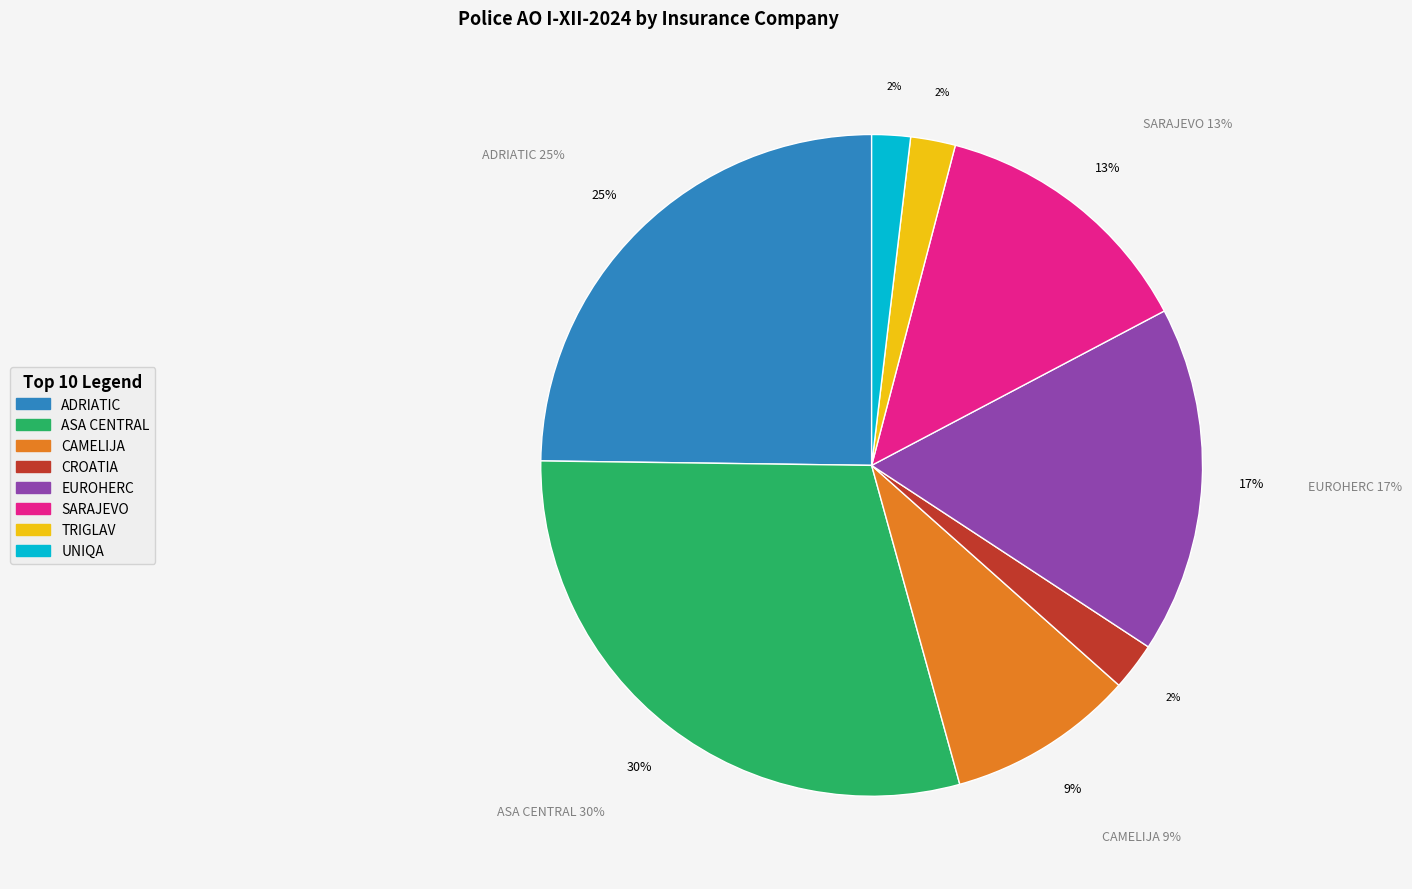

Count the number of slices in the pie.

8